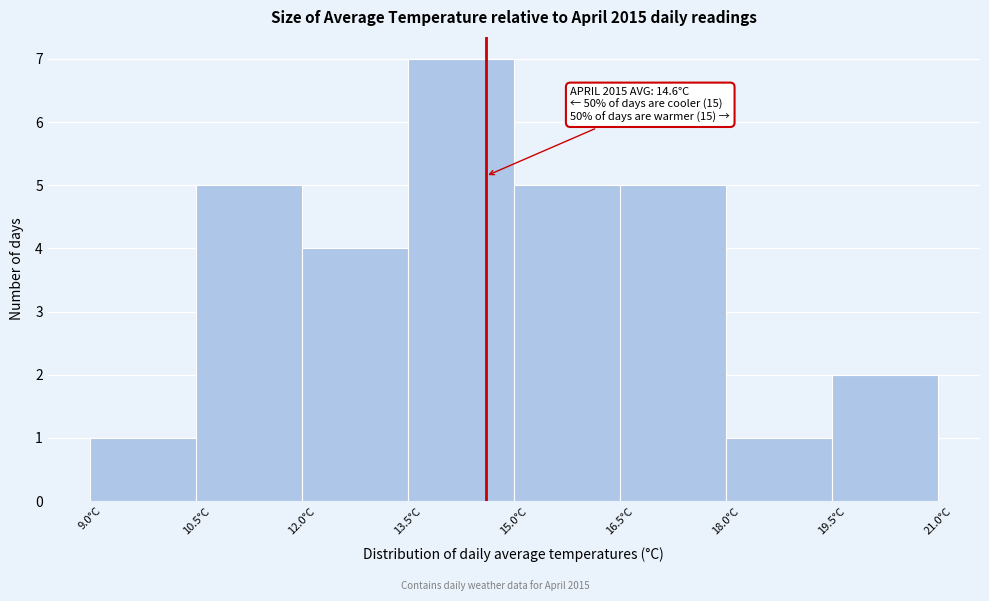

Which range on the x-axis has the tallest bar?

13.5 to 15.0